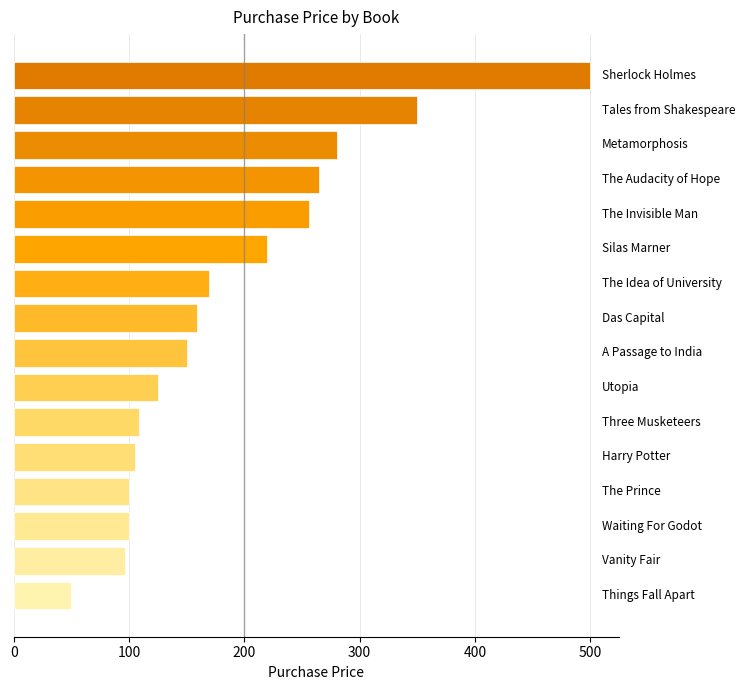

What is the minimum value shown in the chart?

50